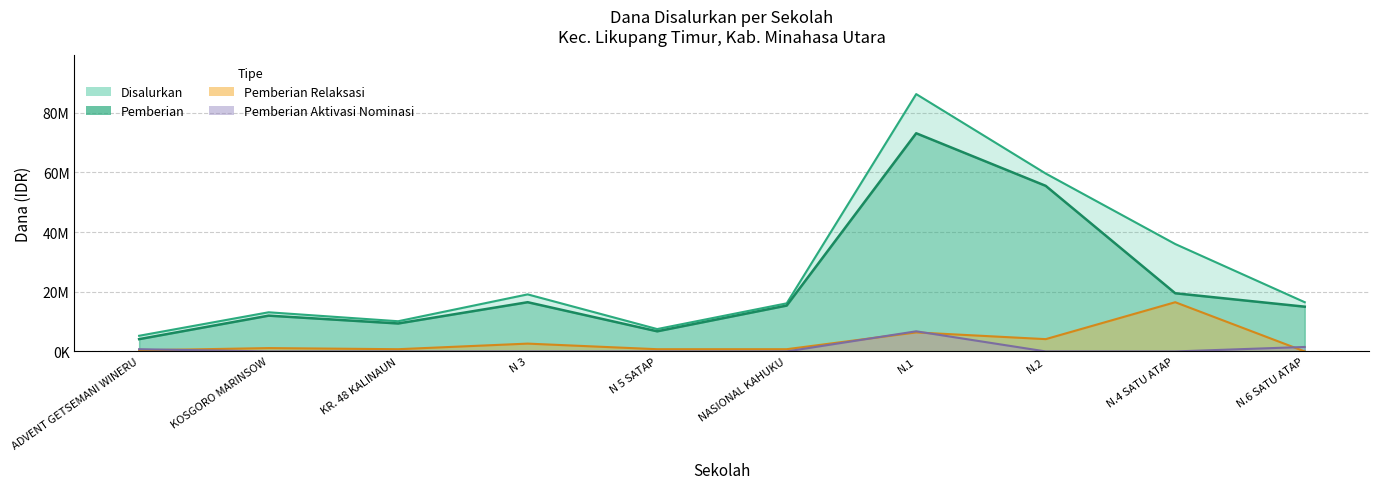

List the labels in order of Pemberian Relaksasi value, largest first.

N.4 SATU ATAP, N.1, N.2, N 3, KOSGORO MARINSOW, KR. 48 KALINAUN, N 5 SATAP, NASIONAL KAHUKU, ADVENT GETSEMANI WINERU, N.6 SATU ATAP